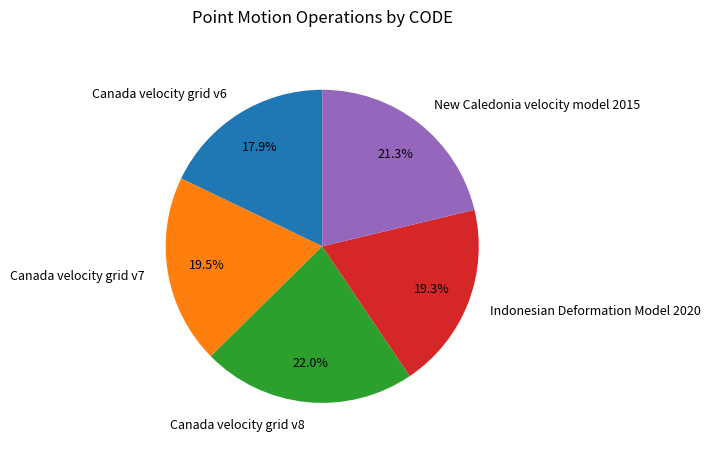

Which category has the smallest portion of the pie?

Canada velocity grid v6